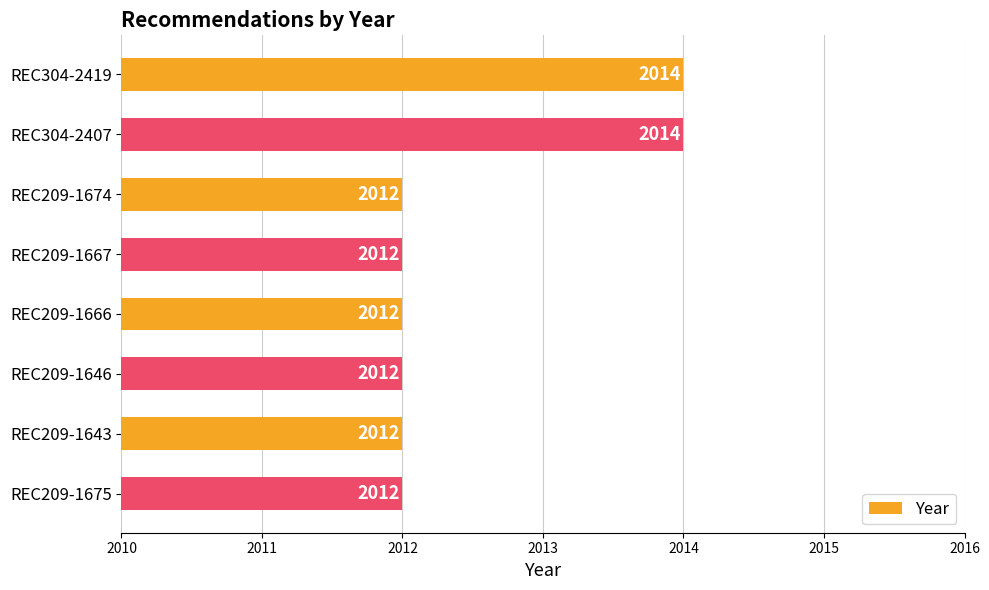

How many data points are above 2012?

2